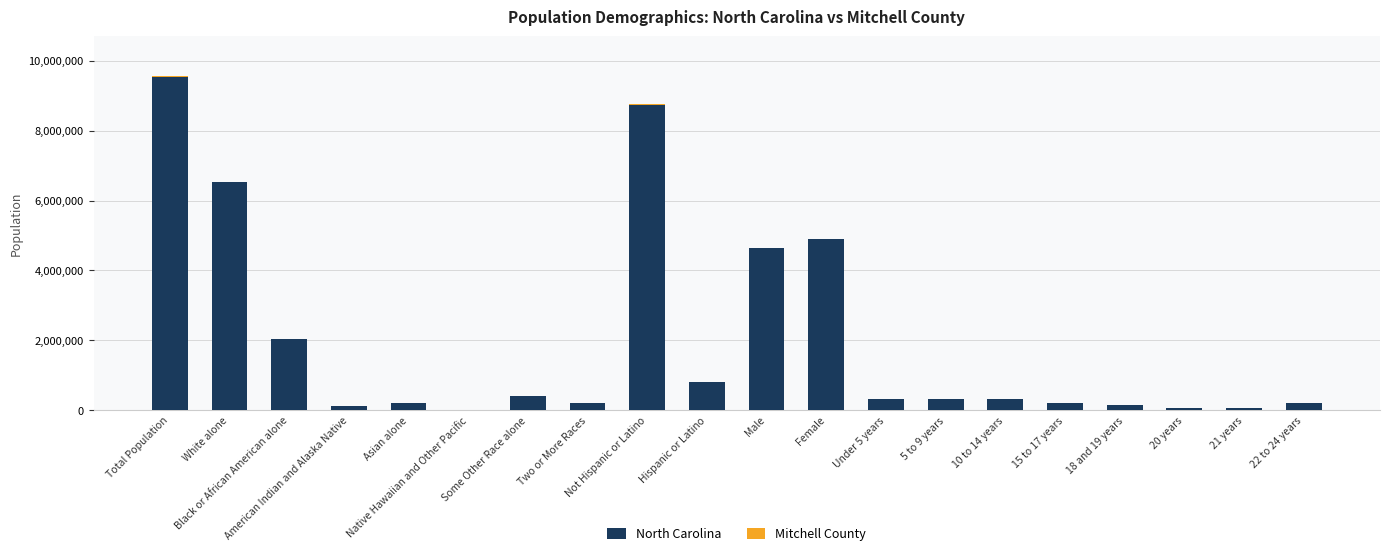

What is the highest value of the North Carolina series?

9535483